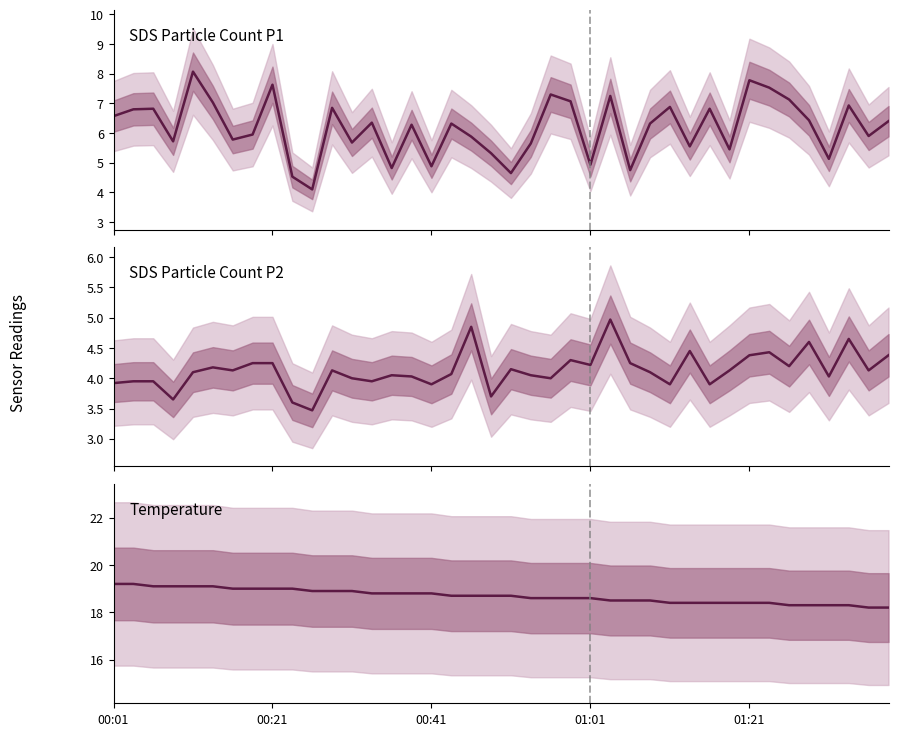

What is the spread (max minus min) of values at 35?

13.7